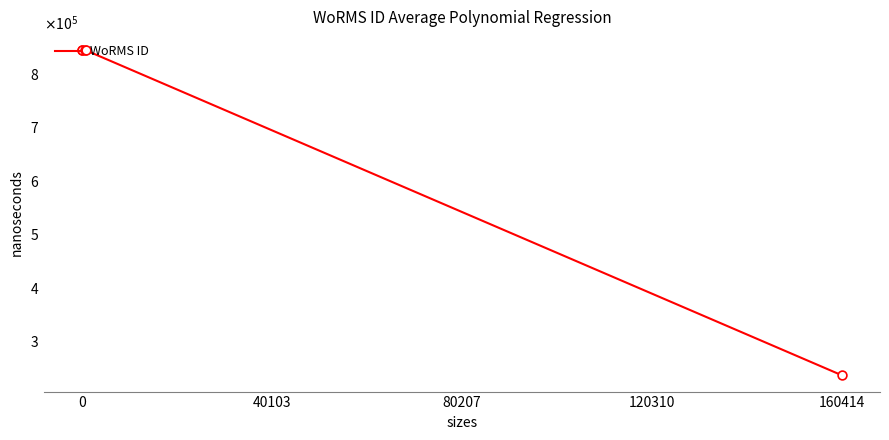

Does the chart have visible grid lines?

No